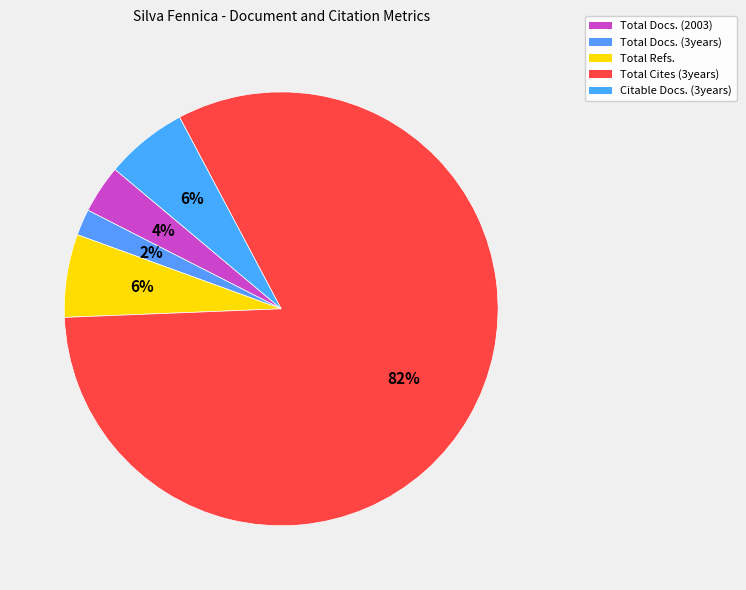

Count the number of slices in the pie.

5